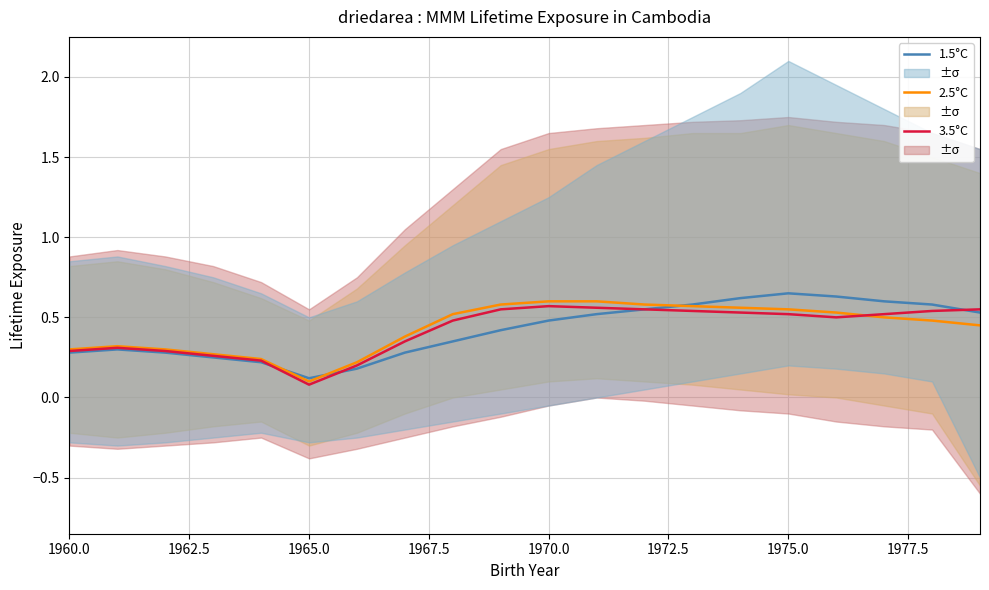

Reading left to right, what are all the values shown in this chart?

1.5°C: 0.3	0.3	0.3	0.2	0.2	0.1	0.2	0.3	0.3	0.4	0.5	0.5	0.6	0.6	0.6	0.7	0.6	0.6	0.6	0.5
2.5°C: 0.3	0.3	0.3	0.3	0.2	0.1	0.2	0.4	0.5	0.6	0.6	0.6	0.6	0.6	0.6	0.6	0.5	0.5	0.5	0.5
3.5°C: 0.3	0.3	0.3	0.3	0.2	0.1	0.2	0.3	0.5	0.6	0.6	0.6	0.6	0.5	0.5	0.5	0.5	0.5	0.5	0.6